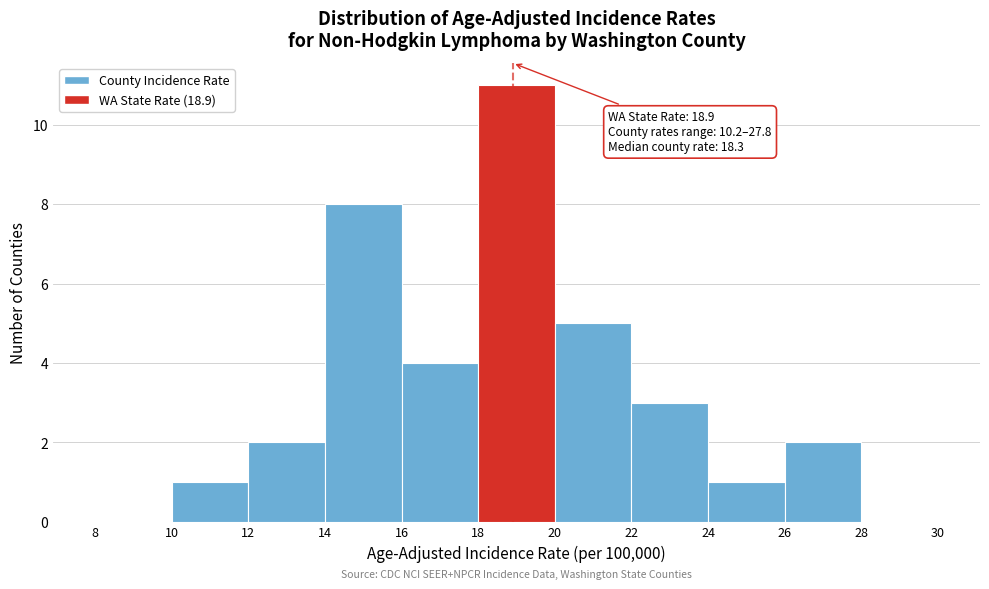

Over which range of the x-axis is the bar tallest?

18 to 20